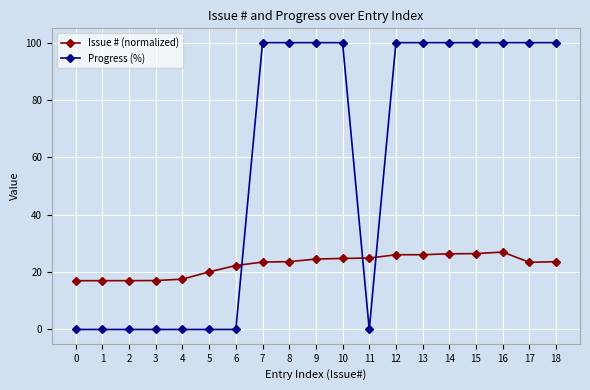

The value of Progress (%) at 7 is 100.0. True or false?

True